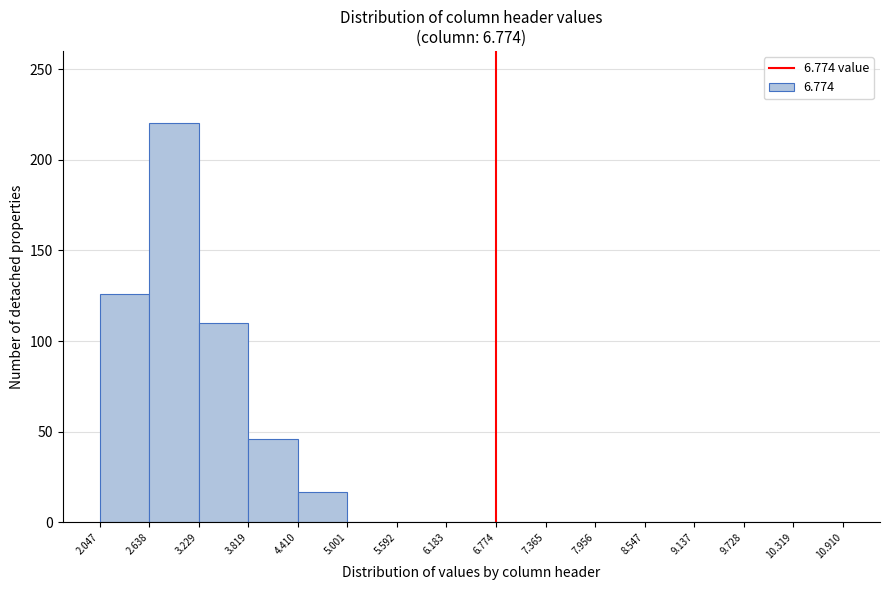

Reading left to right, transcribe this chart: for each bar, give the range it covers on the x-axis and its height. The values are not printed on the chart, so give them approximately, as read against the axis.

2.047 to 2.638: 125
2.638 to 3.229: 220
3.229 to 3.819: 110
3.819 to 4.410: 45
4.410 to 5.001: 15
5.001 to 5.592: 0
5.592 to 6.183: 0
6.183 to 6.774: 0
6.774 to 7.365: 0
7.365 to 7.956: 0
7.956 to 8.547: 0
8.547 to 9.137: 0
9.137 to 9.728: 0
9.728 to 10.319: 0
10.319 to 10.910: 0